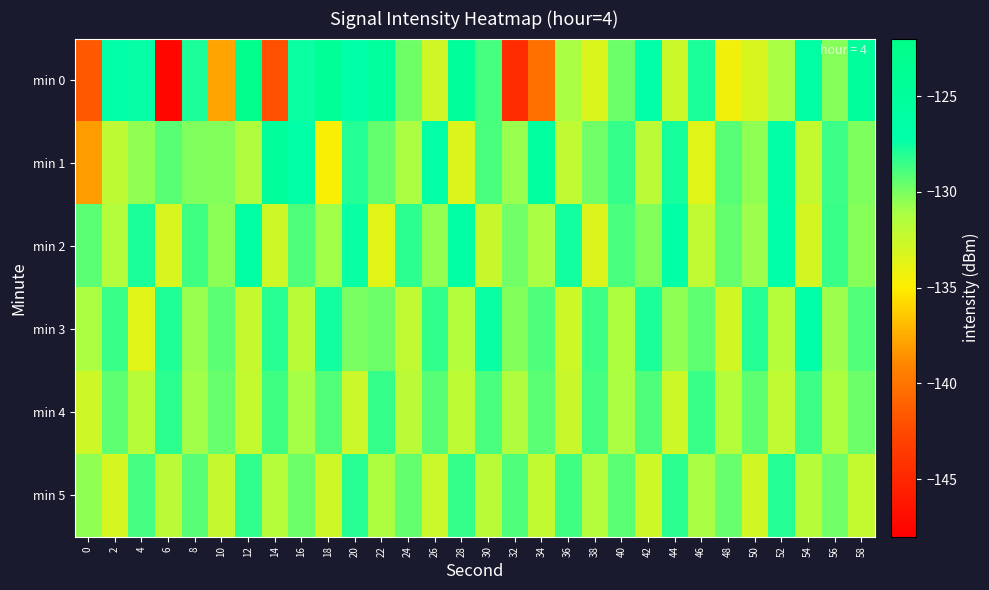

Which category has the lowest value across all series?

6